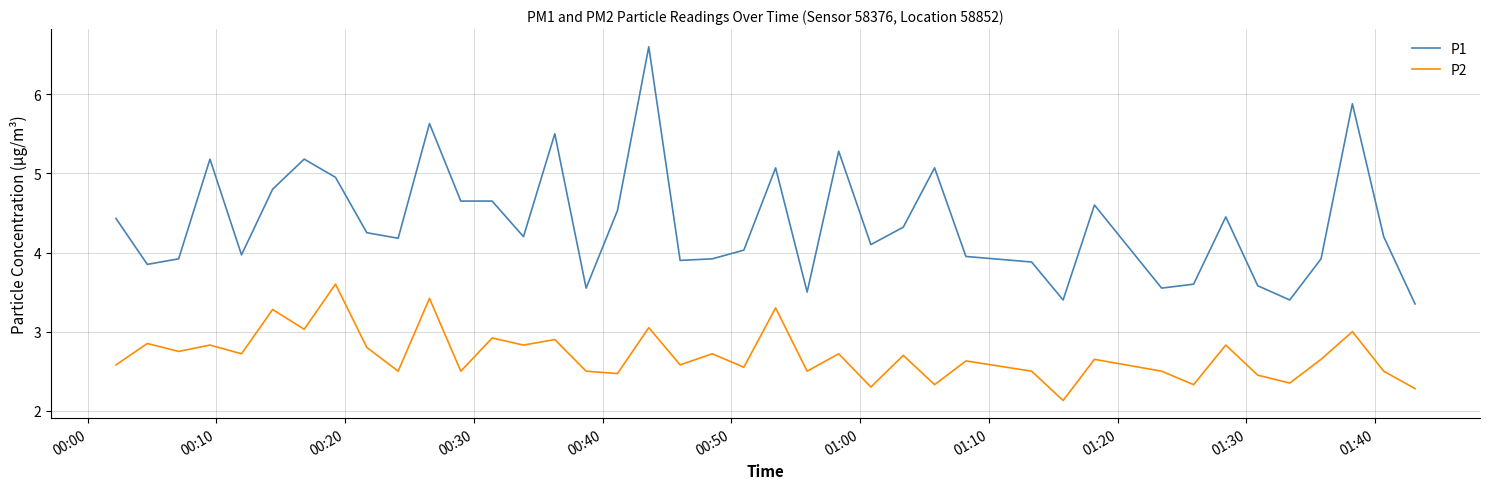

Which series has the largest range (max minus min)?

P1